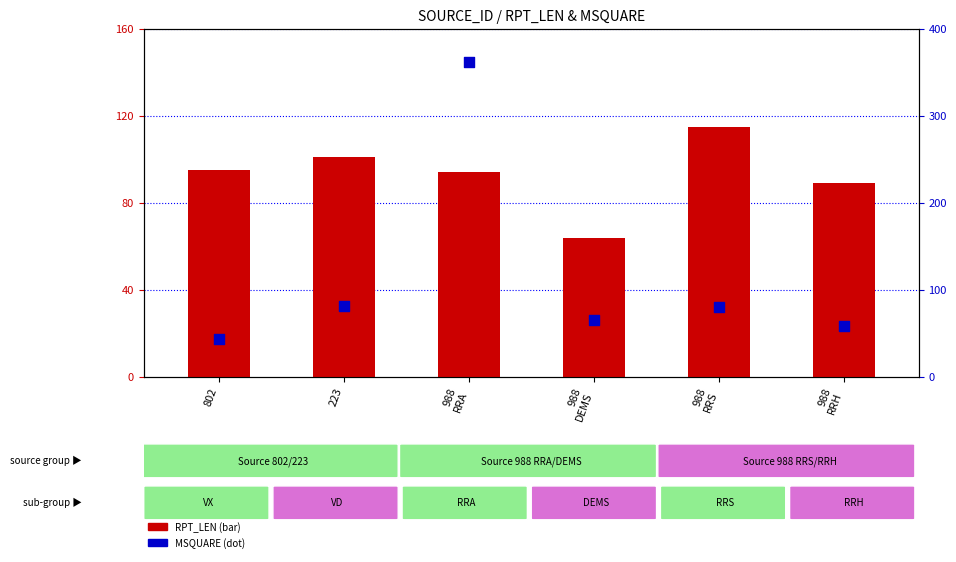

At how many categories does at least one series exceed 97?

3